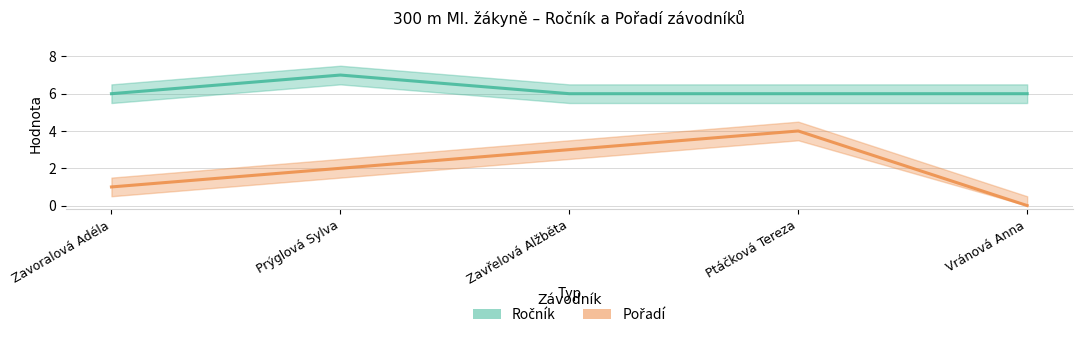

At how many categories does at least one series exceed 4?

5